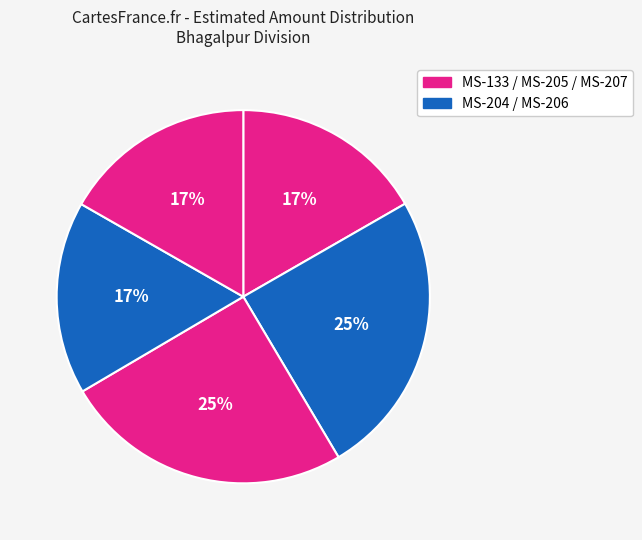

Count the number of slices in the pie.

5